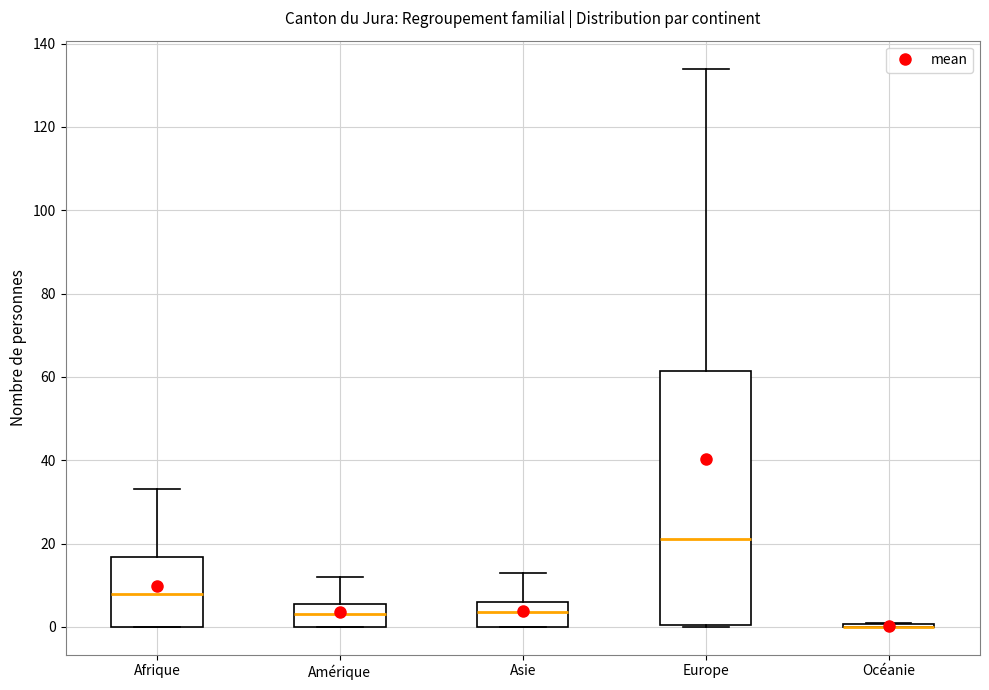

Reading left to right, read every box against the y-axis: the position of its median line, the range the box covers, and the ends of its whiskers. The values are not printed on the chart, so give them approximately, as read against the axis.

Afrique: median 8, box 0 to 16, whiskers 0 to 34
Amérique: median 4, box 0 to 6, whiskers 0 to 12
Asie: median 4, box 0 to 6, whiskers 0 to 14
Europe: median 22, box 0 to 62, whiskers 0 to 134
Océanie: box collapsed to a line at 0, whiskers 0 to 2